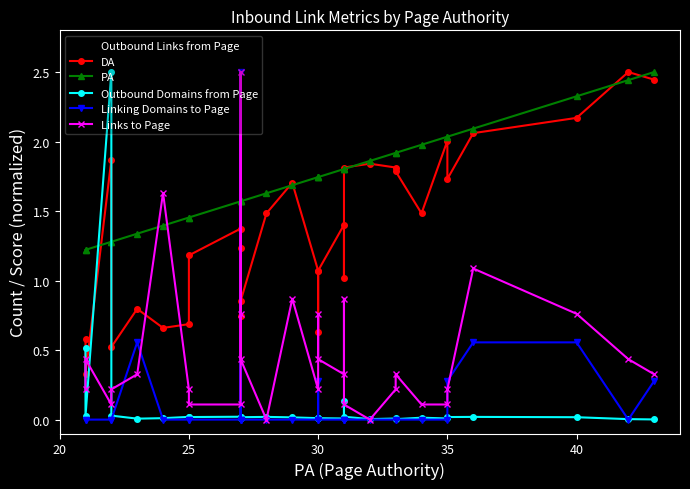

True or false: Outbound Domains from Page and Outbound Links from Page intersect in this chart.

True